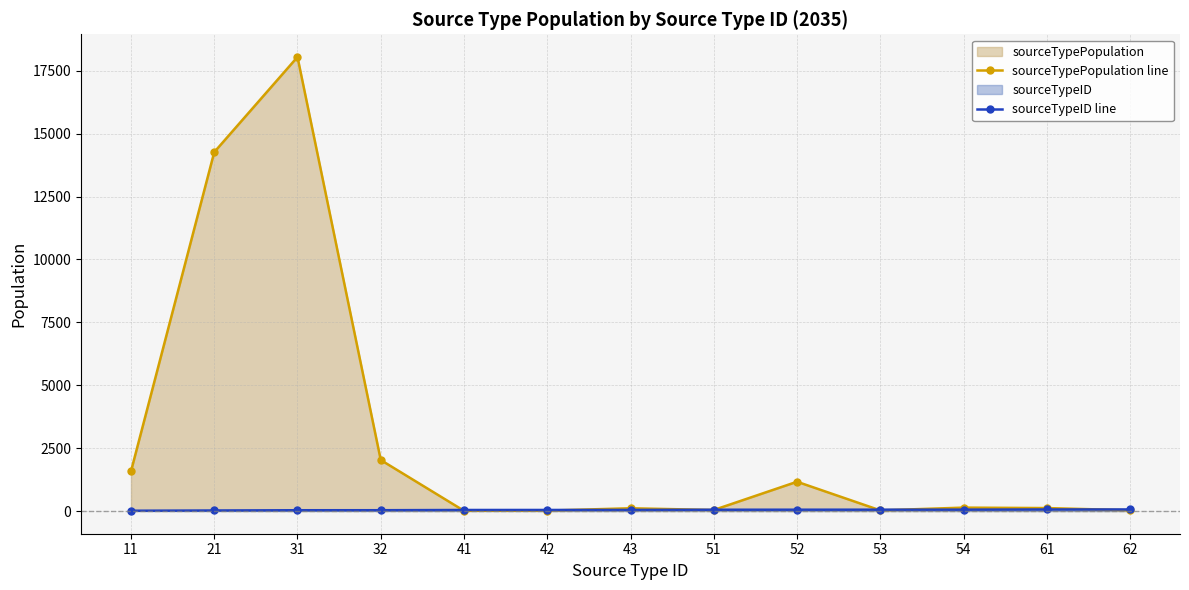

Count the number of data series in this chart.

2